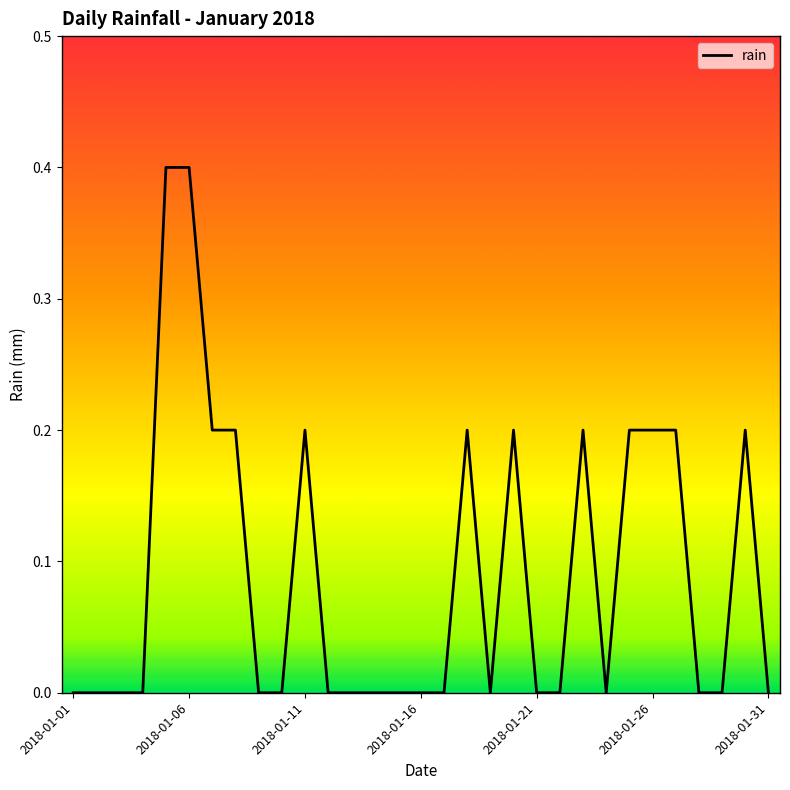

What is the difference between the maximum and minimum values?

0.4